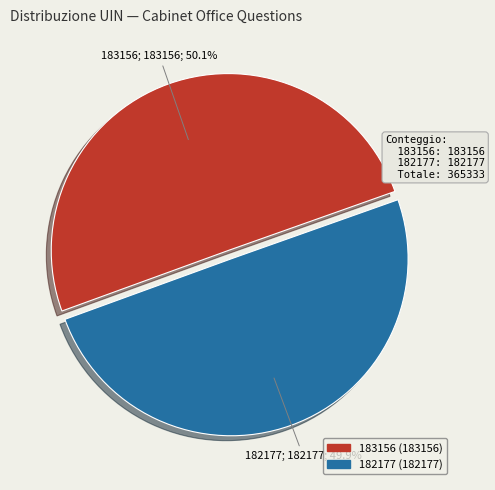

What is the ratio of the value at 183156 to the value at 182177?

1.0